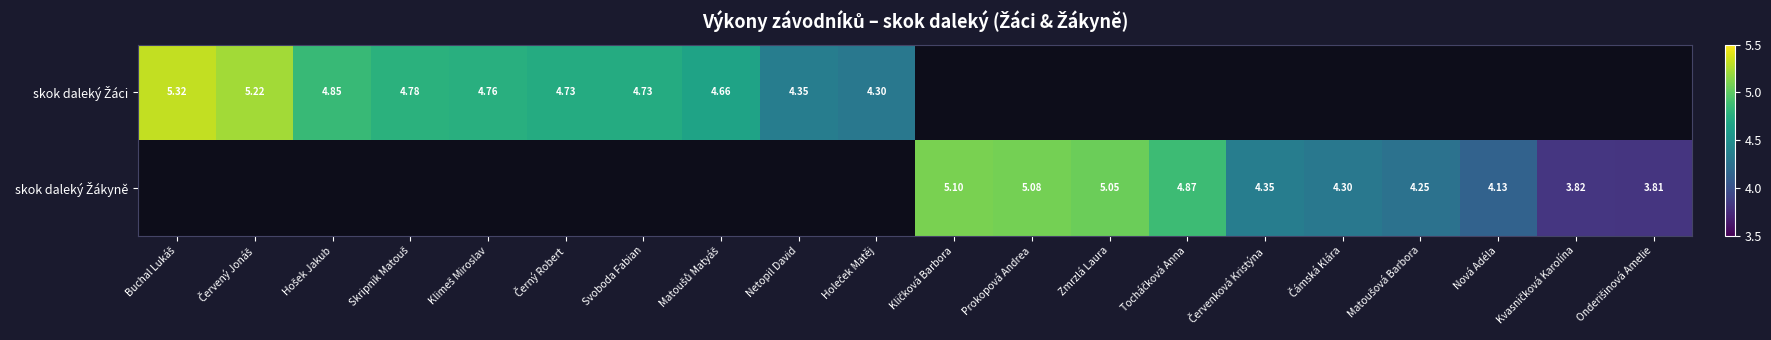

The skok daleký Žákyně series shows 4.9 at Tocháčková Anna. True or false?

True